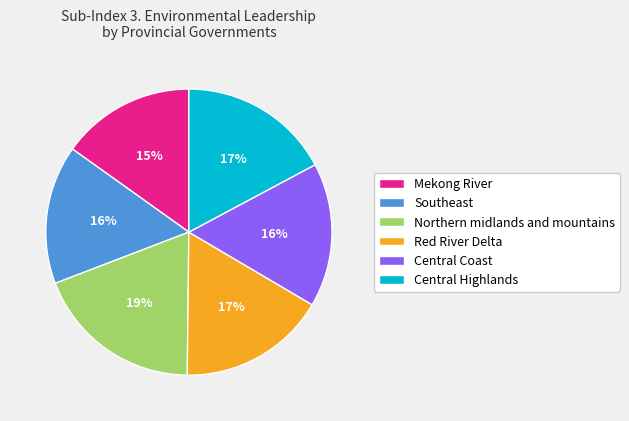

Which has a higher value, Northern midlands and mountains or Mekong River?

Northern midlands and mountains